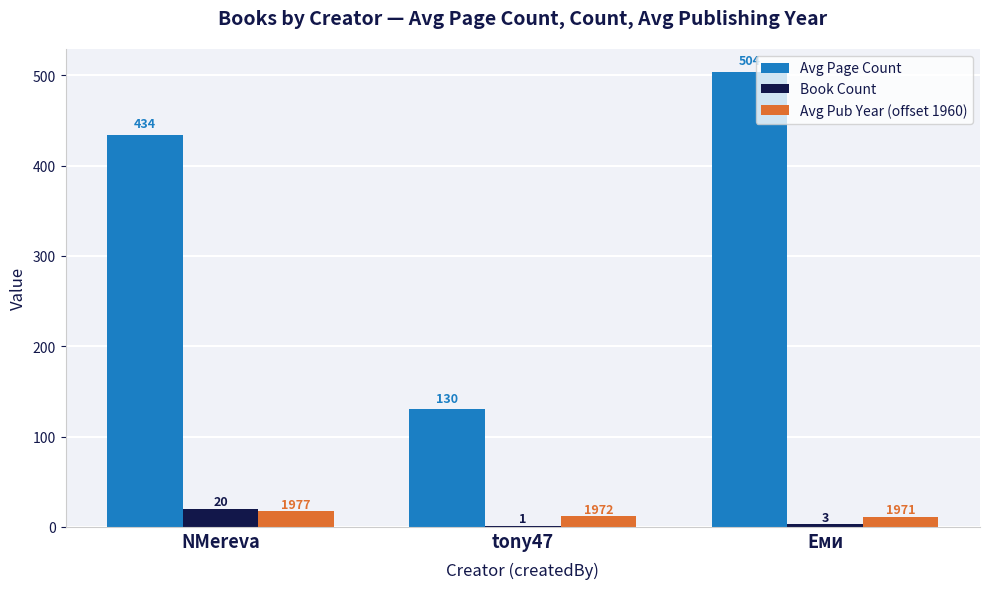

Between NMereva and Еми, which series saw the biggest shift?

Avg Page Count